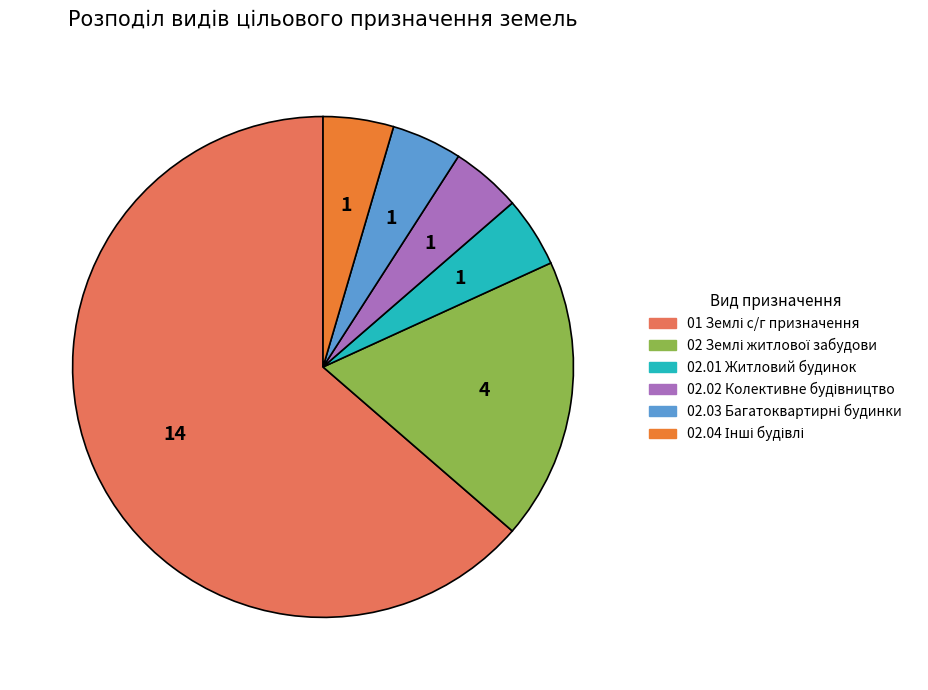

True or false: 02.01 Житловий будинок accounts for 12% of the total.

False